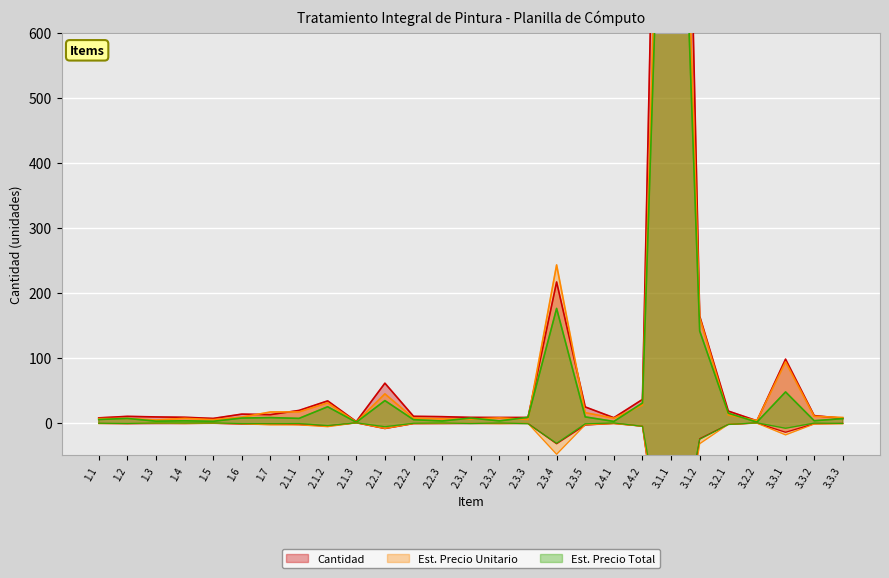

Between 2.1.1 and 3.2.2, which is larger?

2.1.1